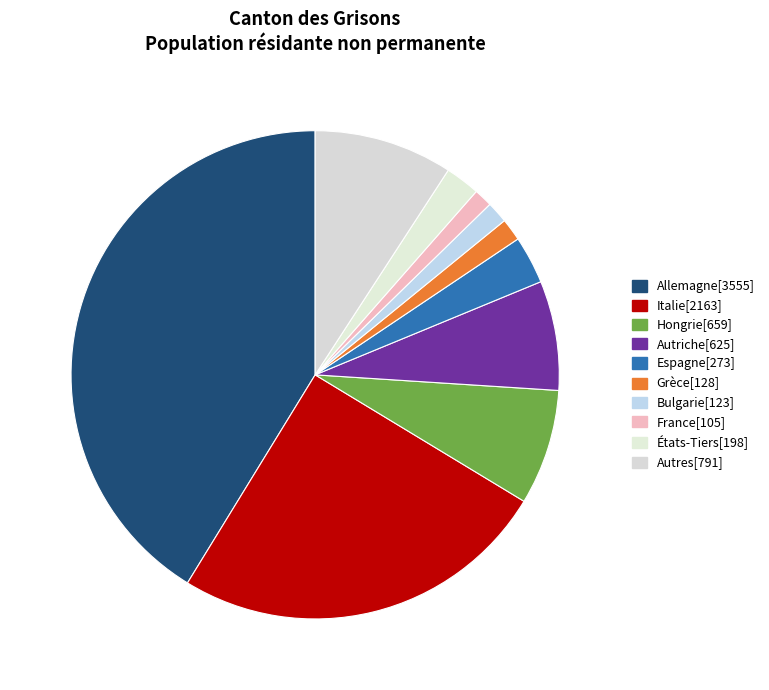

Combined, what portion of the pie is Grèce and Hongrie?

9.1%